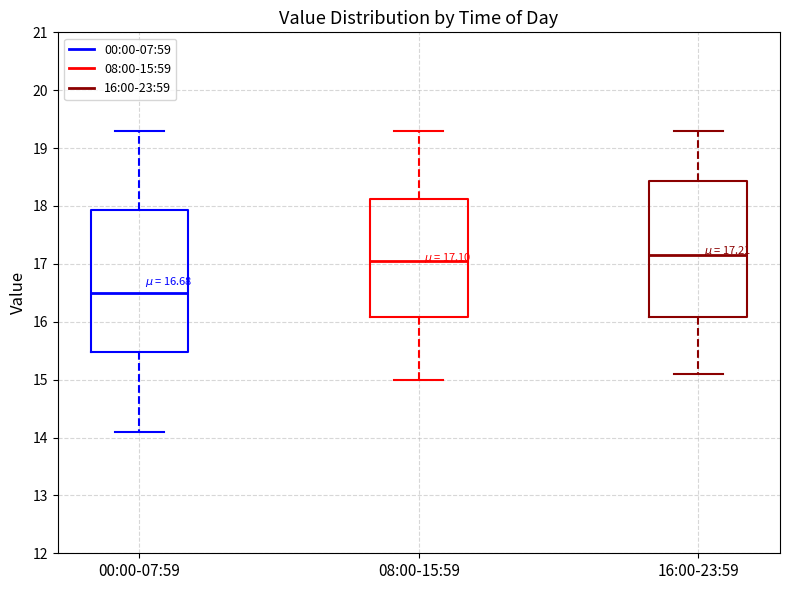

Which box is the tallest, from its lower edge to its upper edge?

00:00-07:59